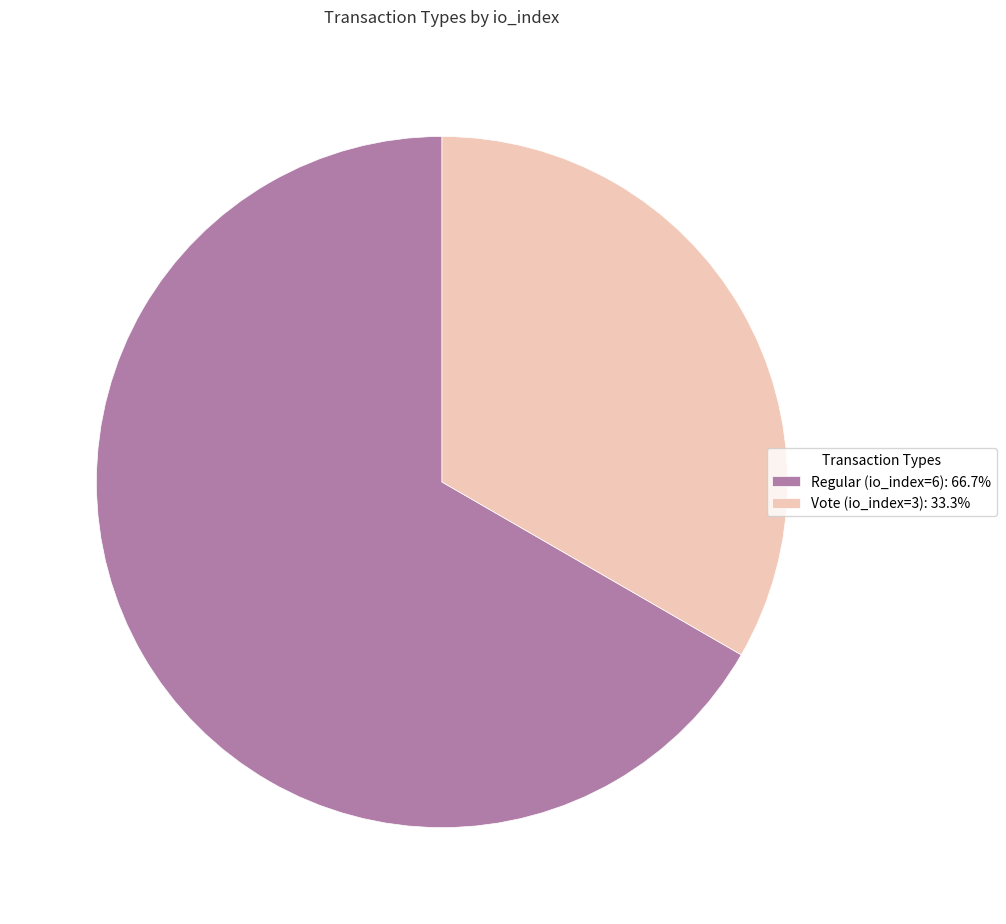

Rank the categories by value from highest to lowest.

Regular (io_index=6), Vote (io_index=3)